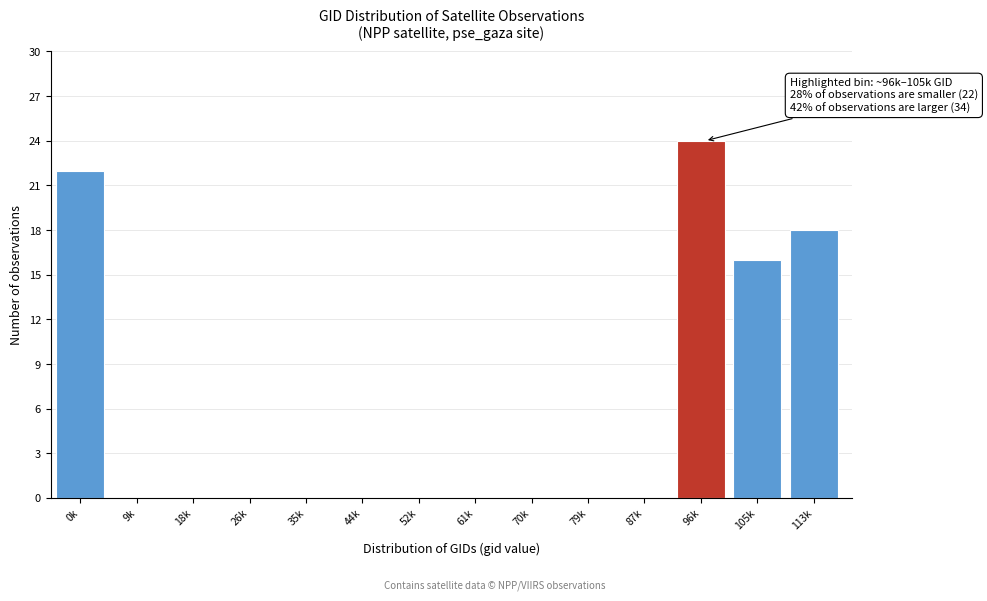

Reading left to right, transcribe all the data shown in this chart.

0k=22	9k=0	18k=0	26k=0	35k=0	44k=0	52k=0	61k=0	70k=0	79k=0	87k=0	96k=24	105k=16	113k=18